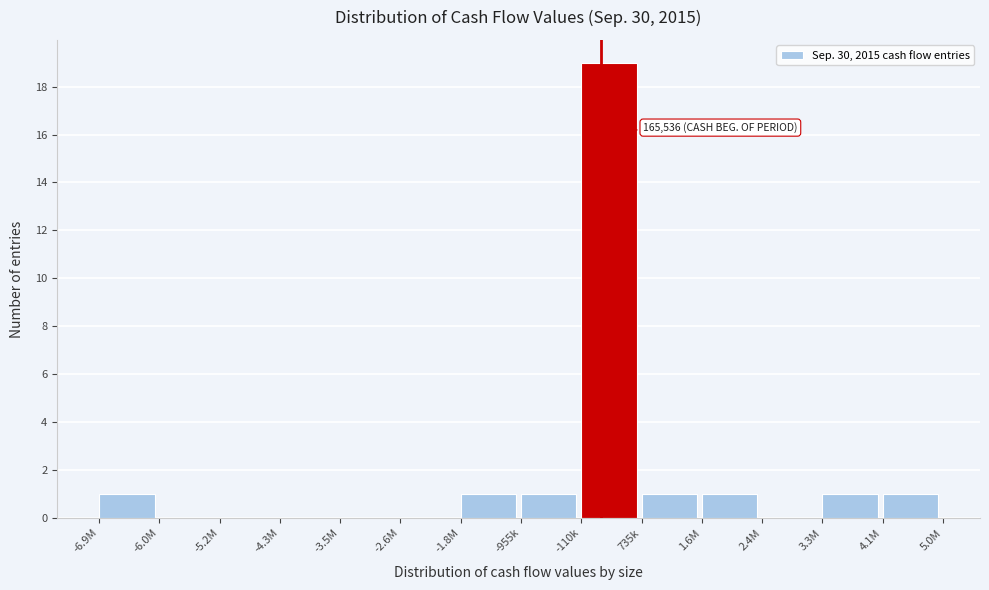

Reading right to left, what are all the values shown in this chart?

4.1M=1	3.3M=1	2.4M=0	1.6M=1	735k=1	-110k=19	-955k=1	-1.8M=1	-2.6M=0	-3.5M=0	-4.3M=0	-5.2M=0	-6.0M=0	-6.9M=1